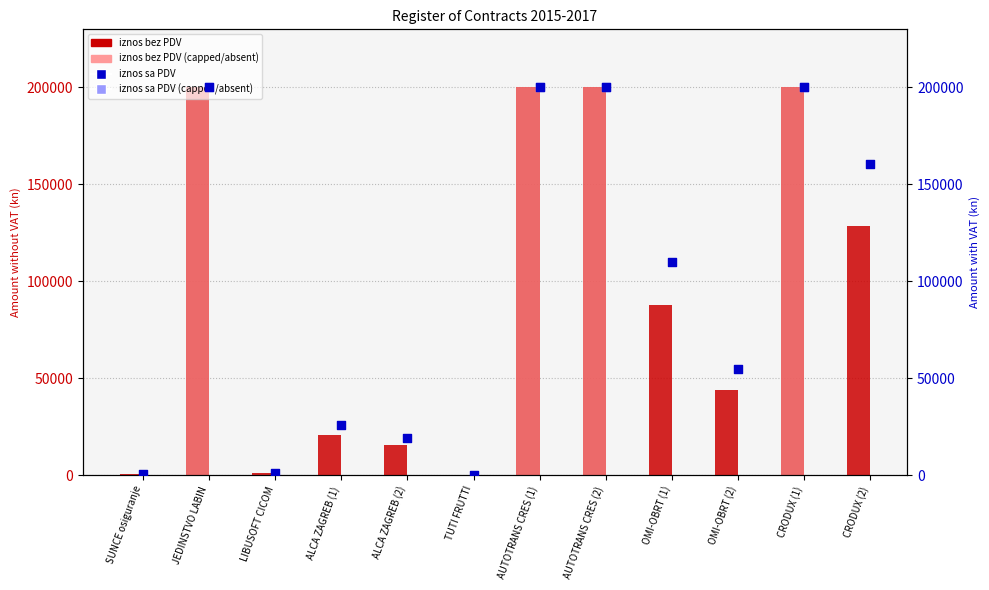

Which series has the largest total across all categories?

iznos sa PDV